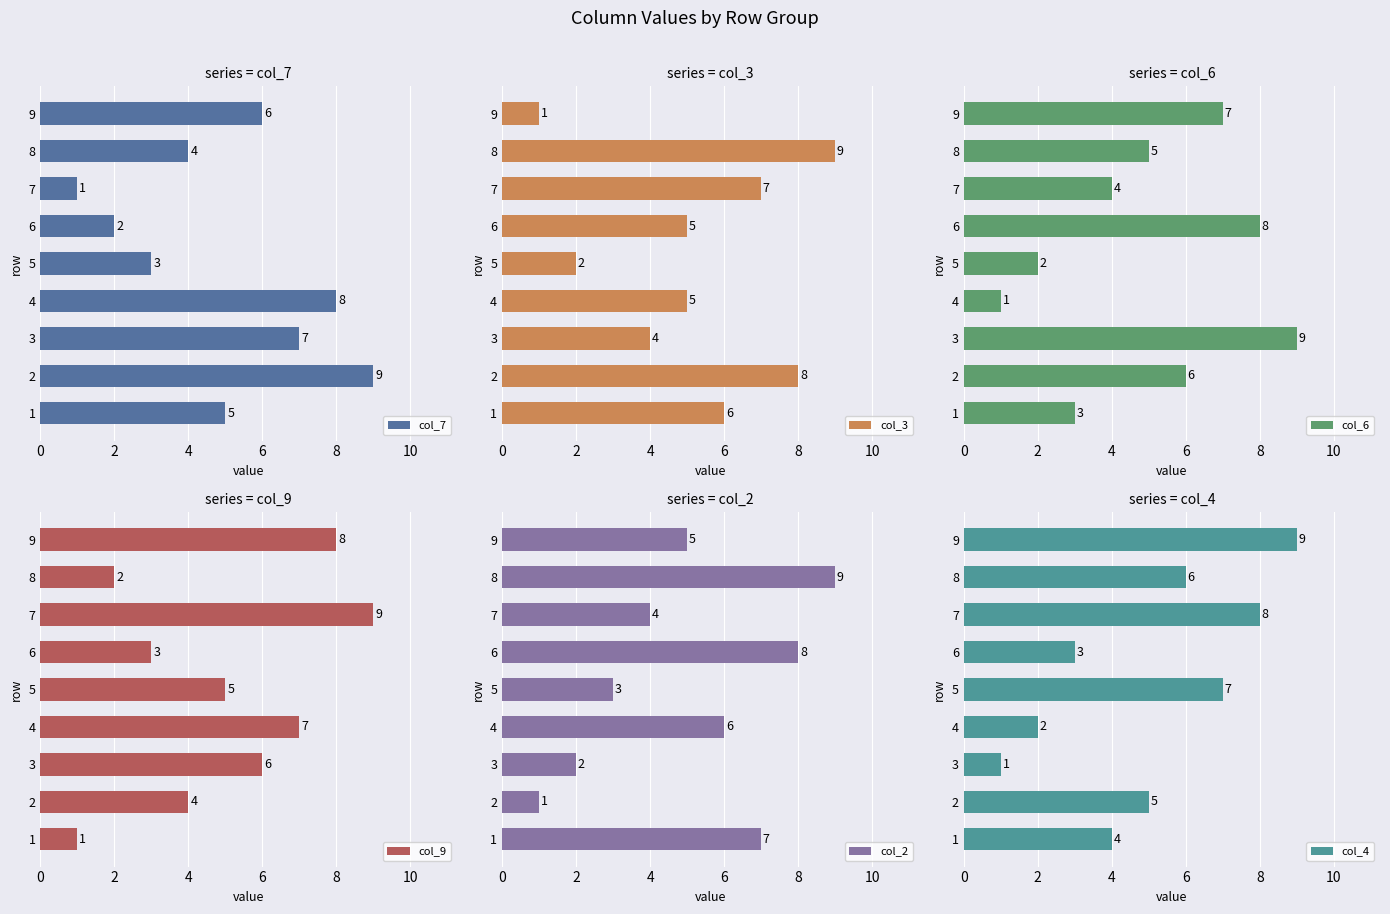

What is the difference between the second highest and second lowest values in the col_7 series?

6